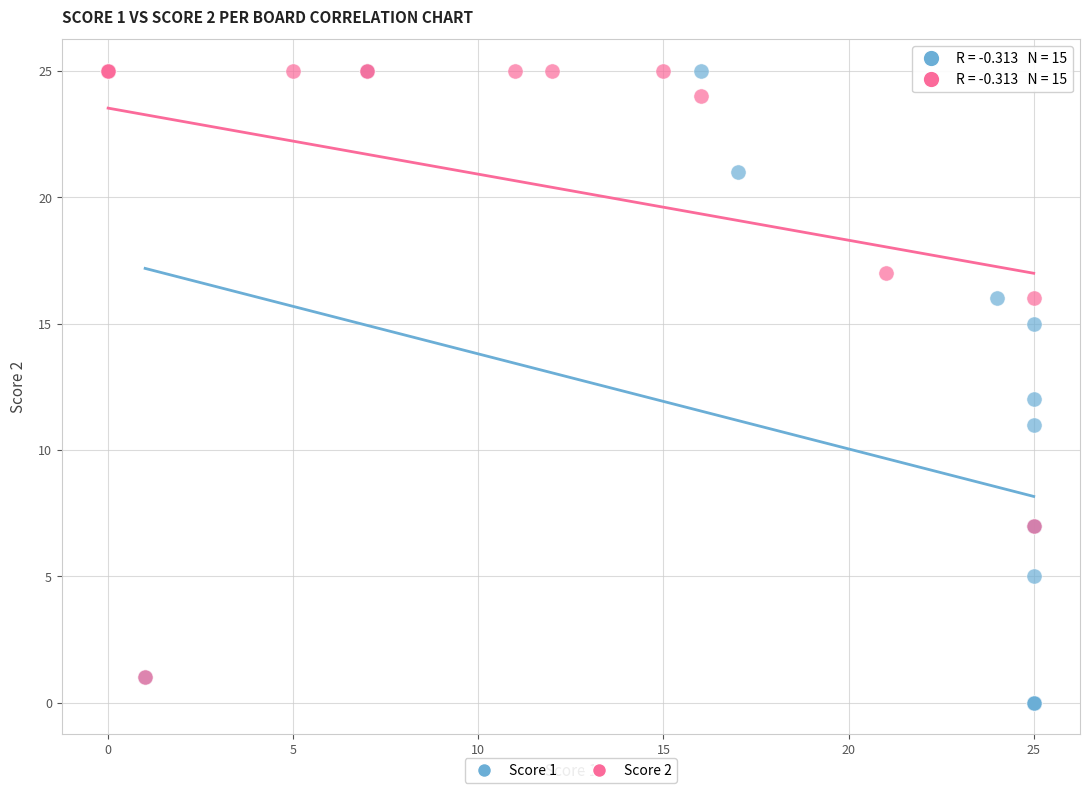

What are all the series names shown in the legend?

Score 1, Score 2